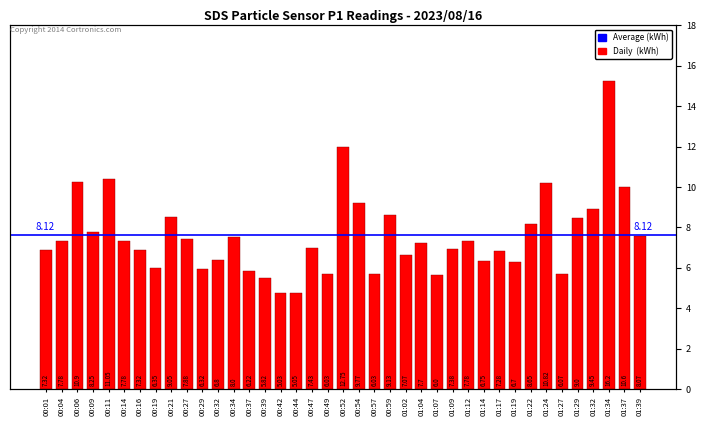

What is the approximate value at 00:06?

10.9